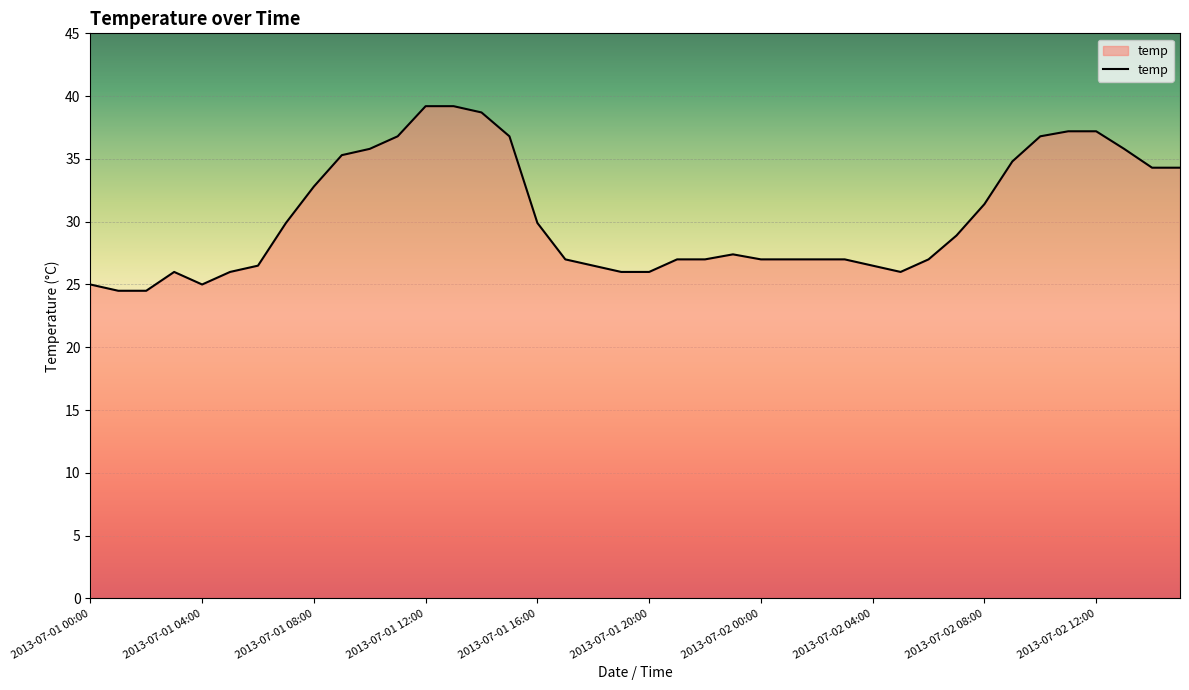

What is the greatest value displayed?

39.2